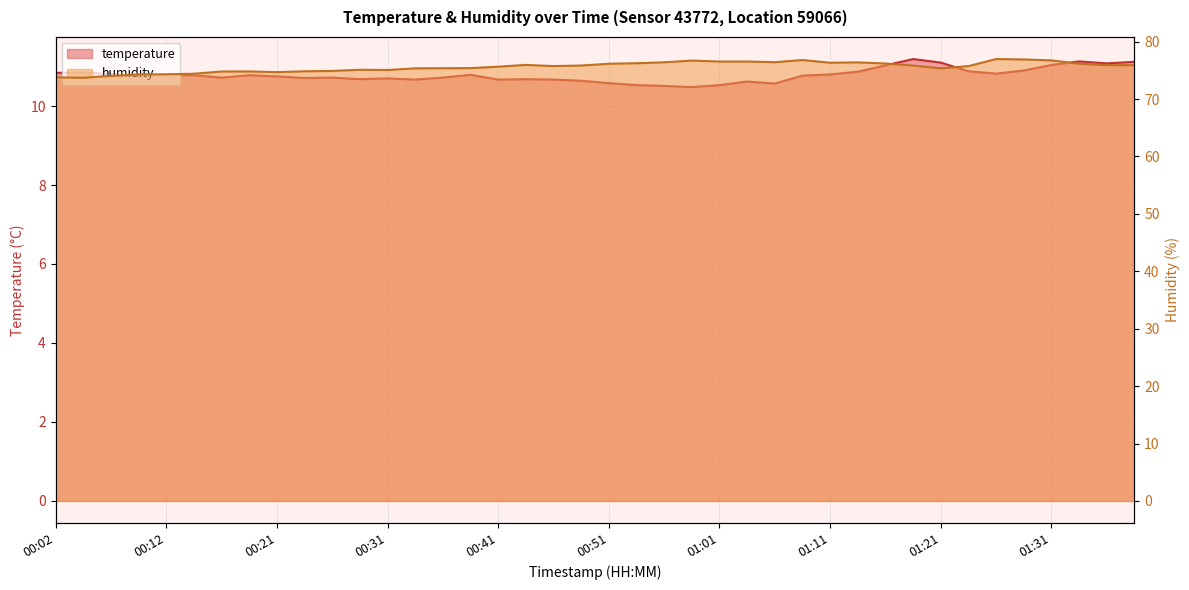

How many data points does each series have?

40